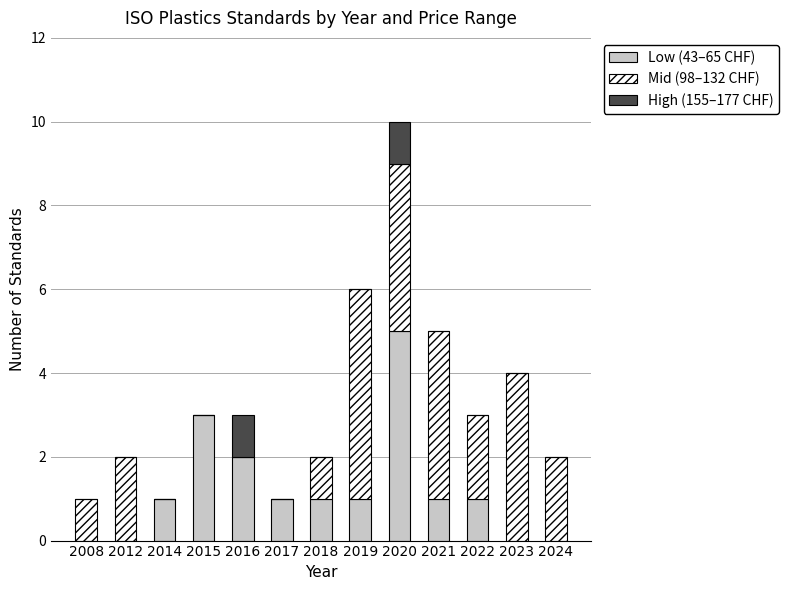

What is the highest value of the Low (43–65 CHF) series?

5